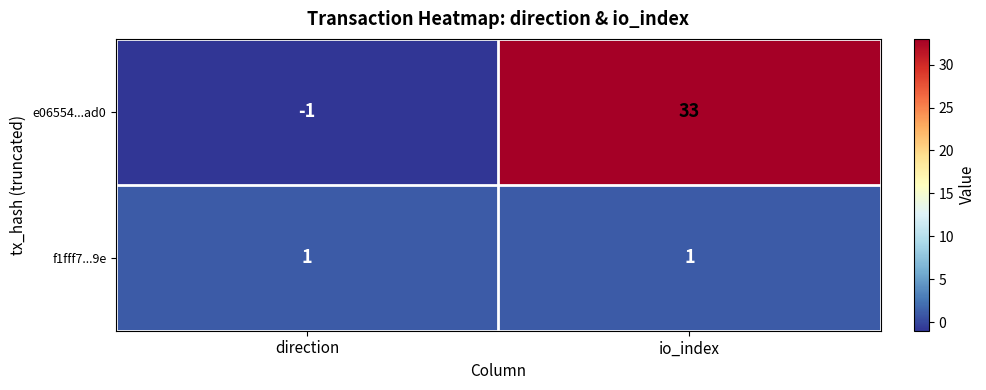

At which category does the chart reach its minimum across all series?

direction